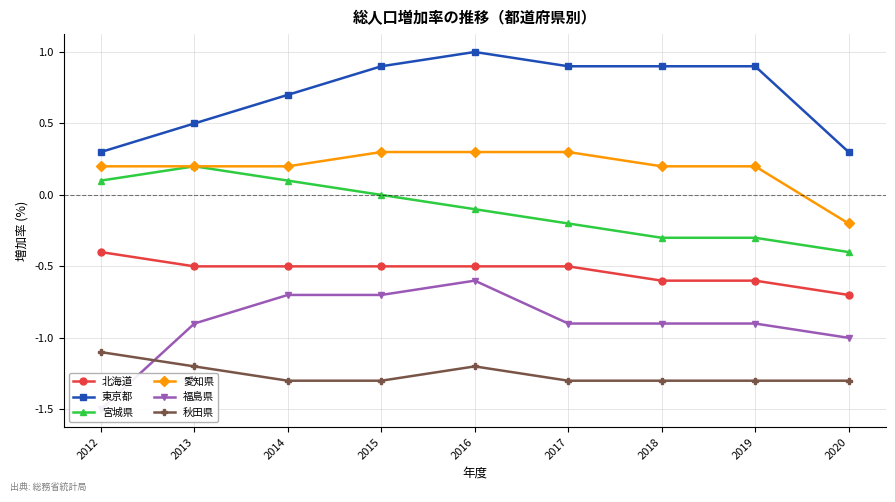

True or false: 北海道 has more than 1 interior local peaks.

False